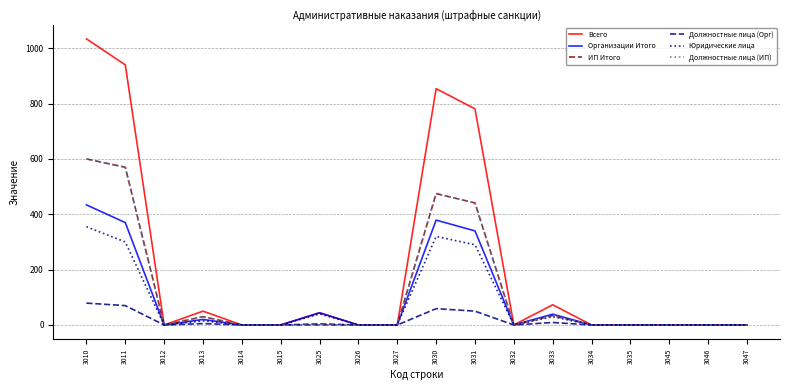

List the series in order of their peak value, highest first.

Всего, ИП Итого, Должностные лица (ИП), Организации Итого, Юридические лица, Должностные лица (Орг)